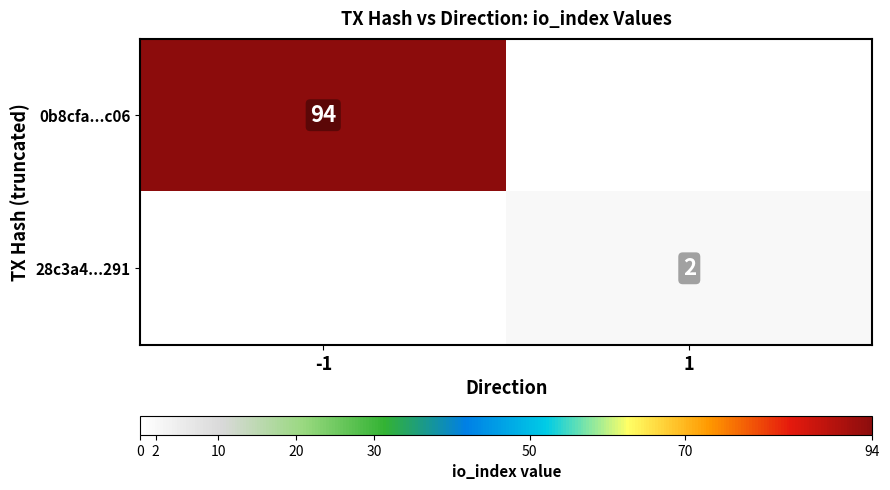

Count the number of data series in this chart.

2